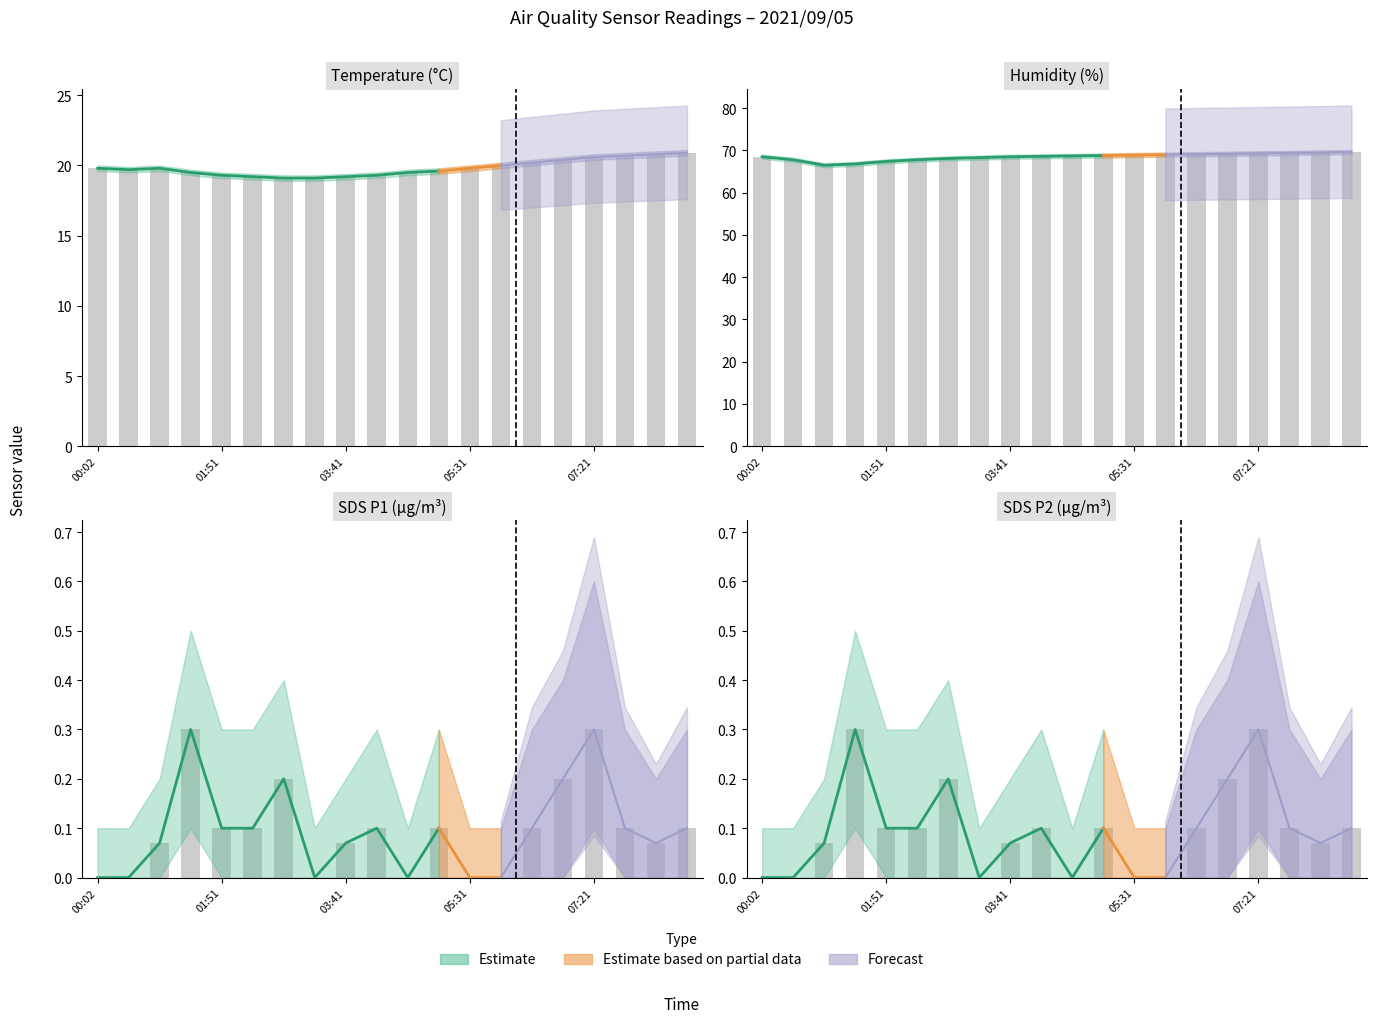

True or false: Humidity has a value of 68.5 at 03:41.

True